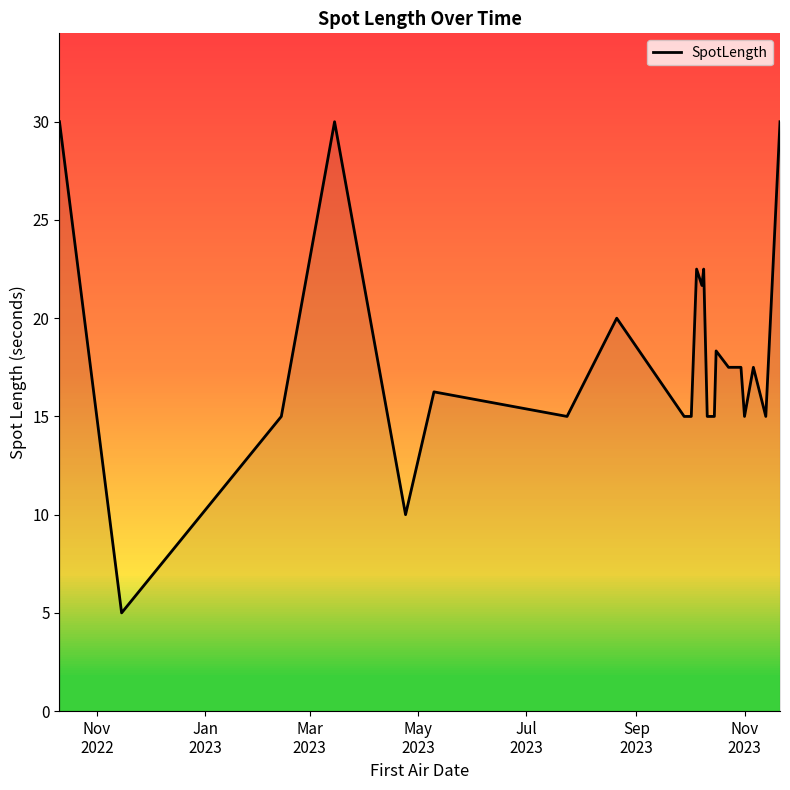

What is the difference between the maximum and minimum values?

25.0